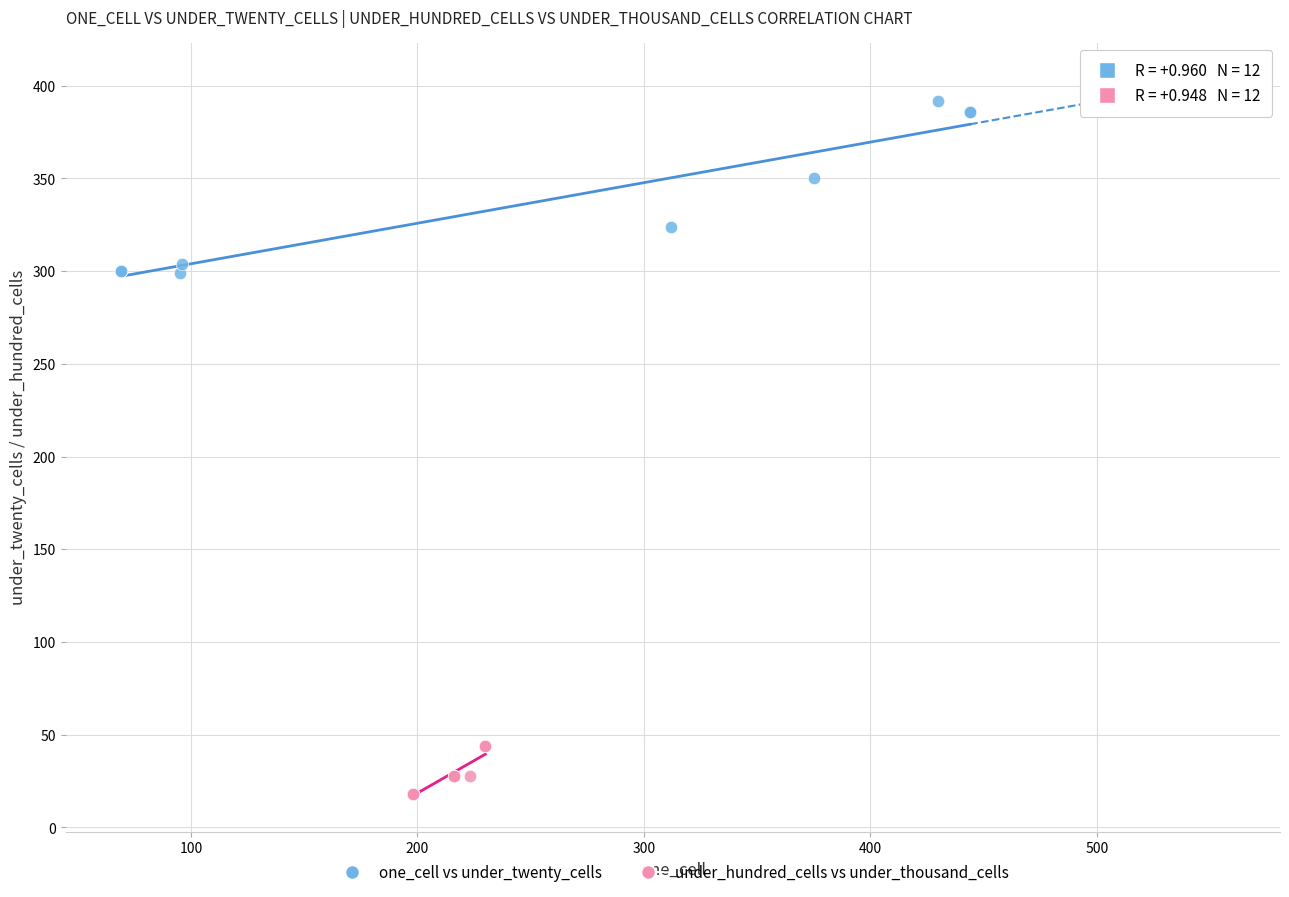

Which series contains the highest Y value?

one_cell vs under_twenty_cells